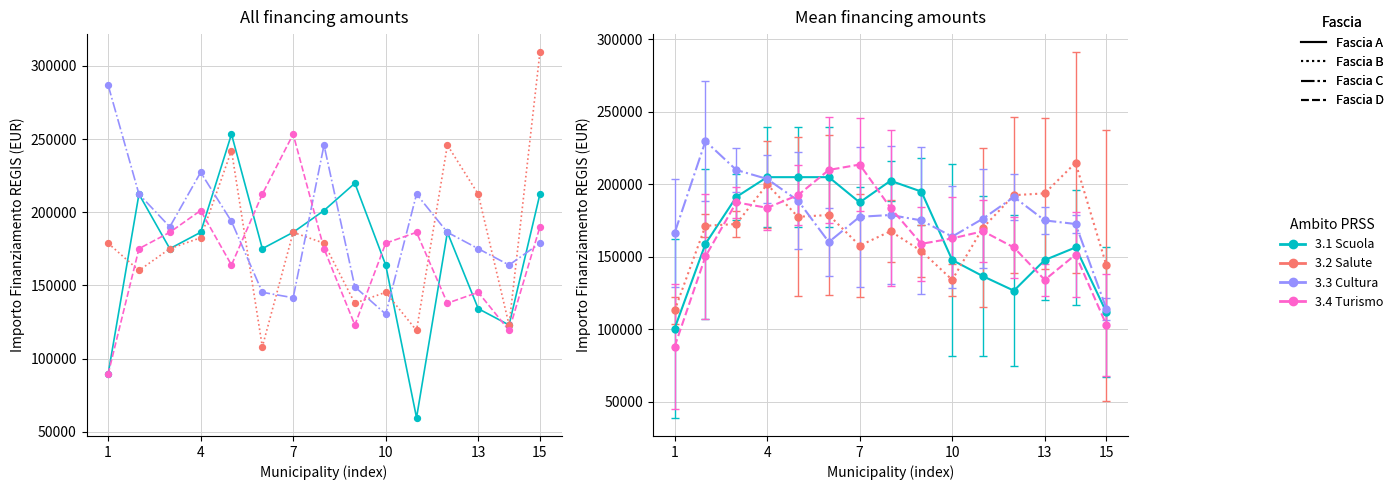

Which series has the largest total across all categories?

3.3 Cultura